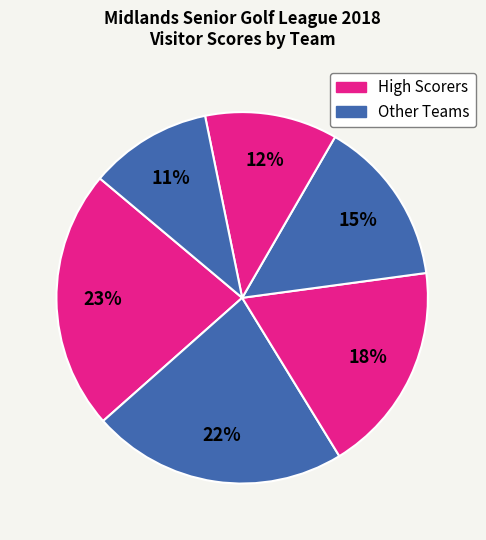

How many slices are in this pie chart?

6